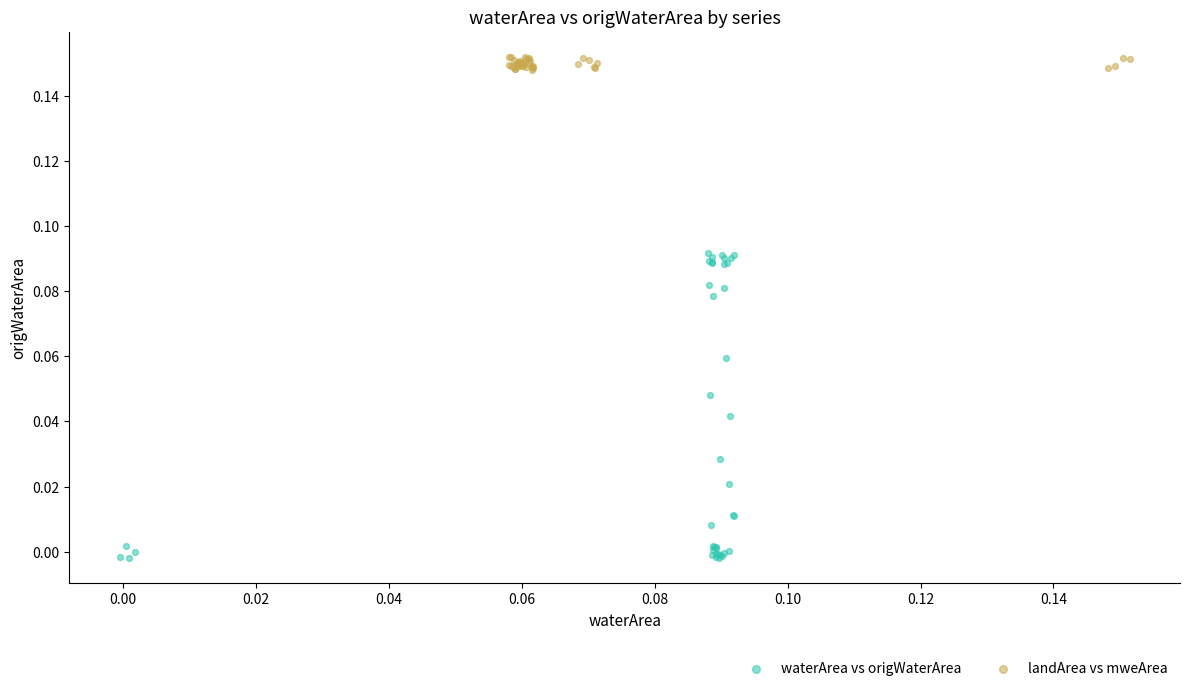

Which series has the largest Y range (max minus min)?

waterArea vs origWaterArea